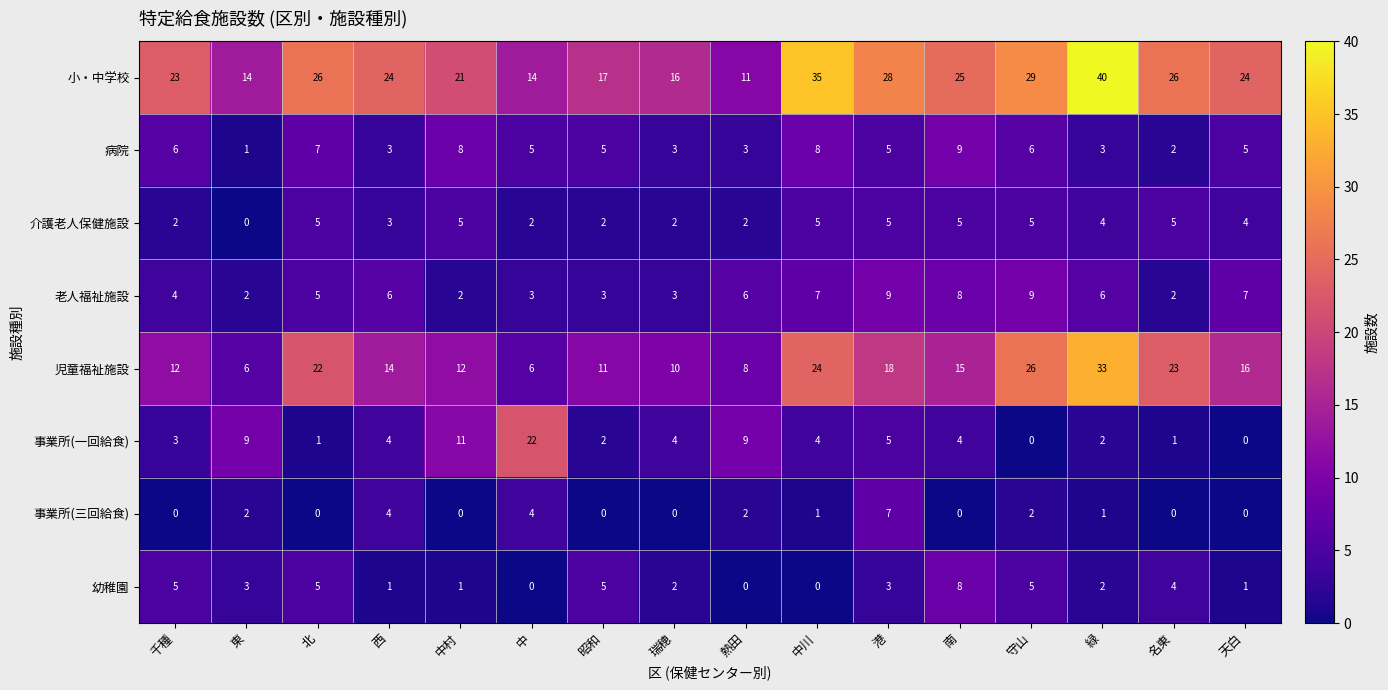

What is the sum of all 事業所(三回給食) values?

23